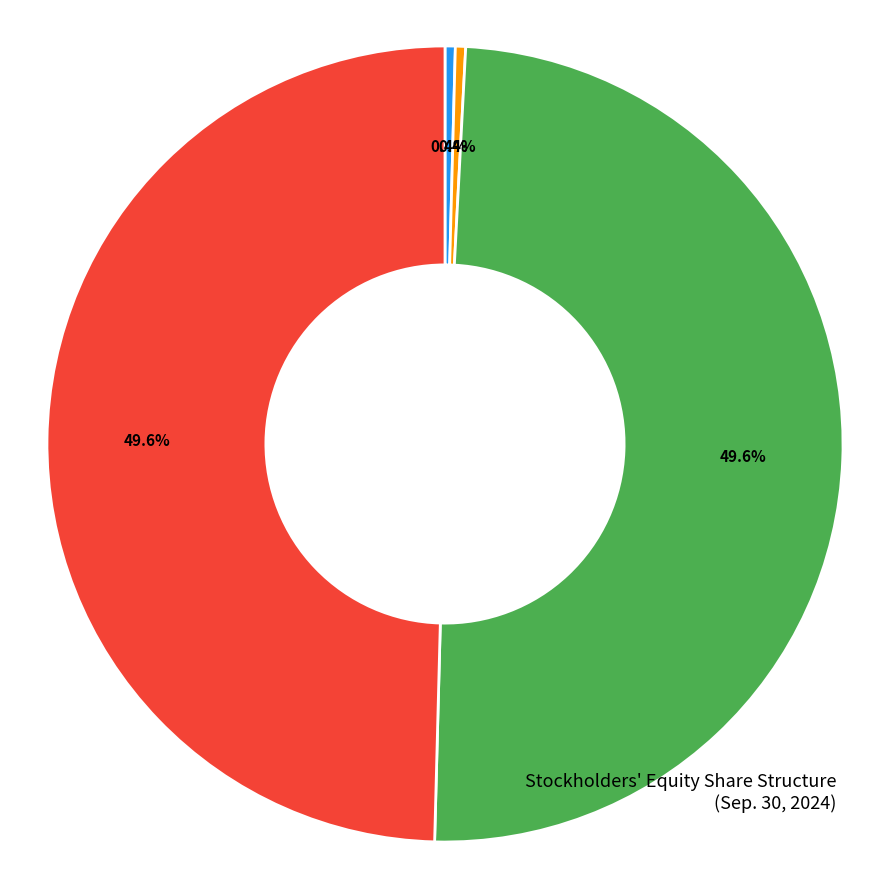

Does any single category account for the majority?

No